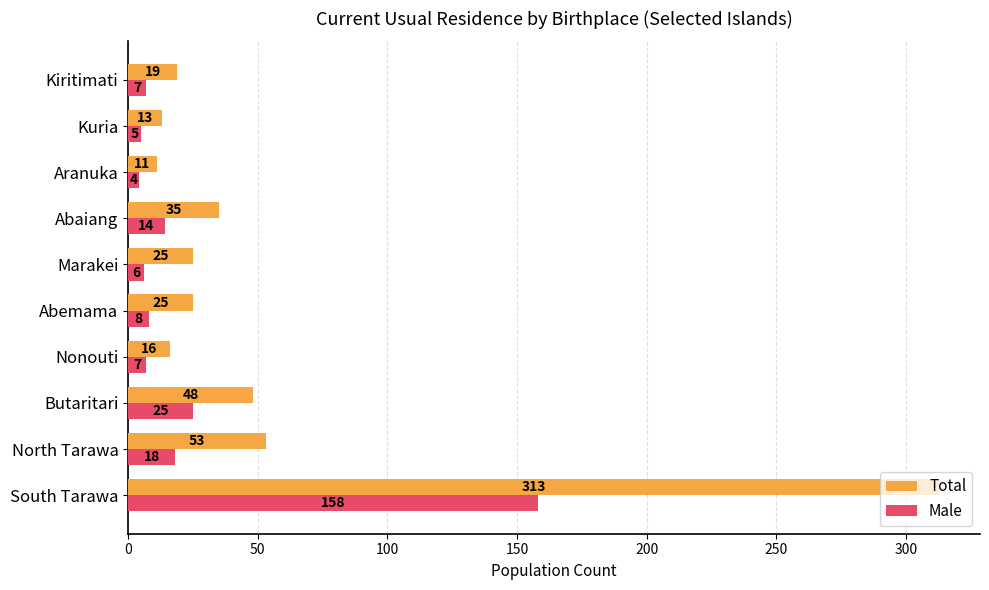

What is the difference between the maximum and minimum values in the Male series?

154